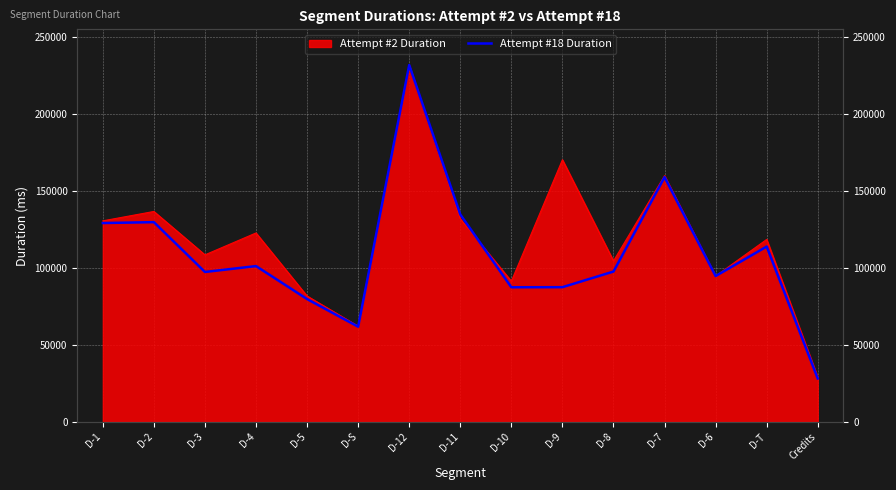

How many points are higher than both their immediate neighbors (excluding endpoints)?

5